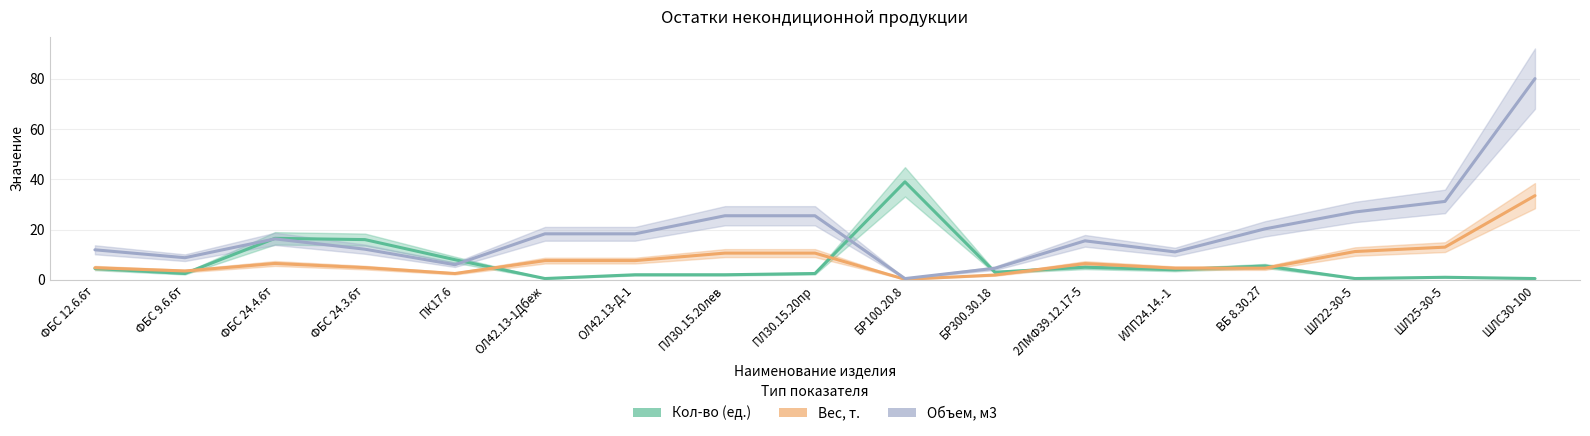

What is the label of the 1st point from the right?

ШЛС30-100